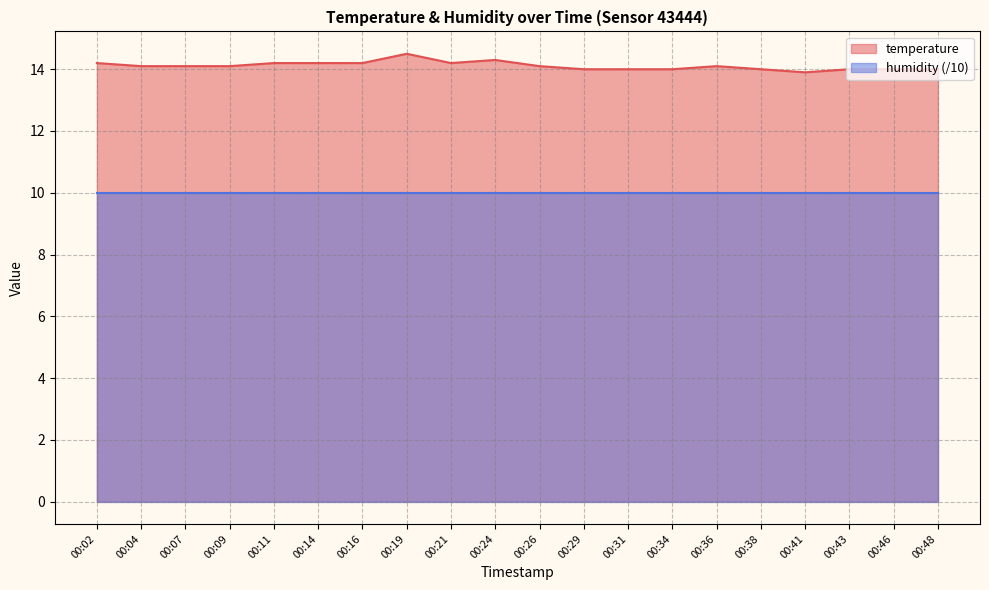

How many lines are shown in the chart?

2